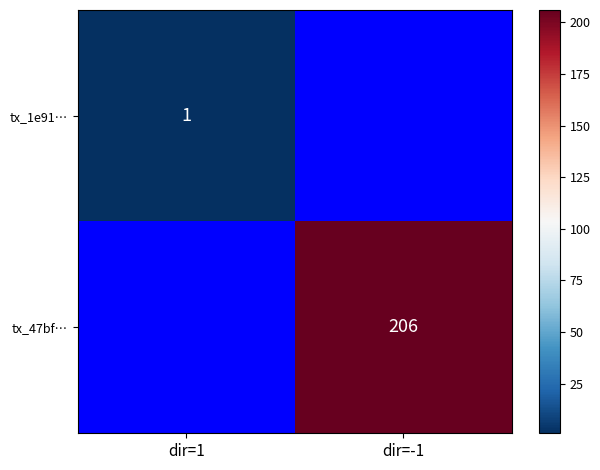

Is the value of tx_47bf… at dir=-1 greater than the value of tx_1e91… at dir=1?

Yes